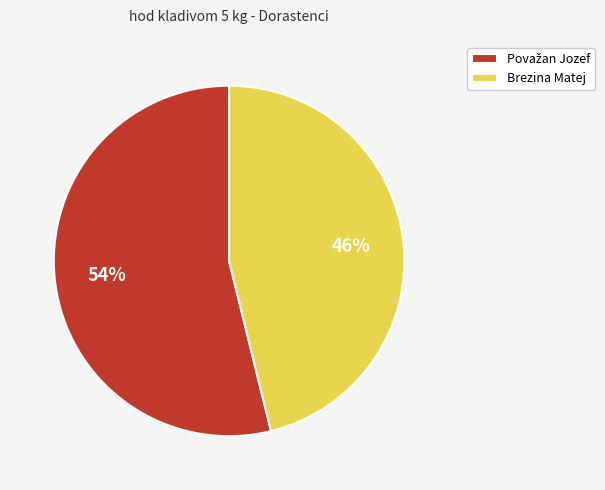

Count the number of slices in the pie.

2